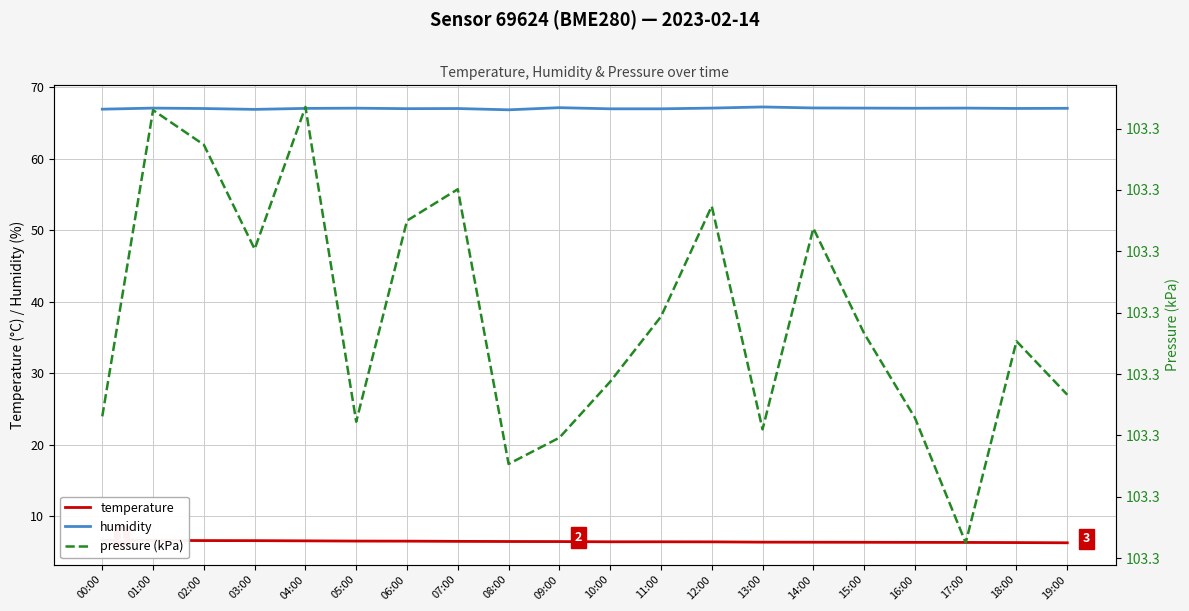

At which category does pressure (kPa) reach its first local valley?

03:00